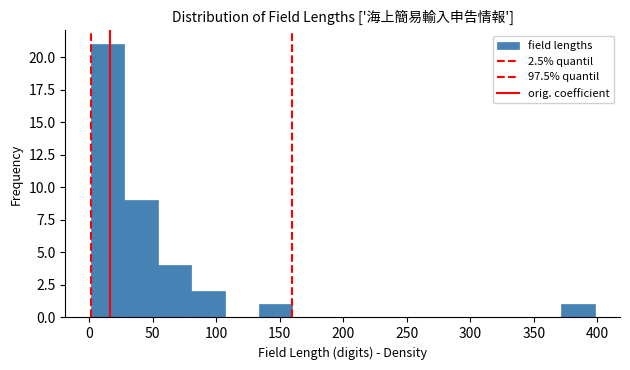

Reading left to right, transcribe this chart: for each bar, give the range it covers on the x-axis and its height. Neither the bar edges nor the heights are printed on the chart, so give them approximately, as read against the axes.

0 to 25: 21
25 to 55: 9
55 to 80: 4
80 to 105: 2
105 to 135: 0
135 to 160: 1
160 to 185: 0
185 to 215: 0
215 to 240: 0
240 to 265: 0
265 to 290: 0
290 to 320: 0
320 to 345: 0
345 to 370: 0
370 to 400: 1